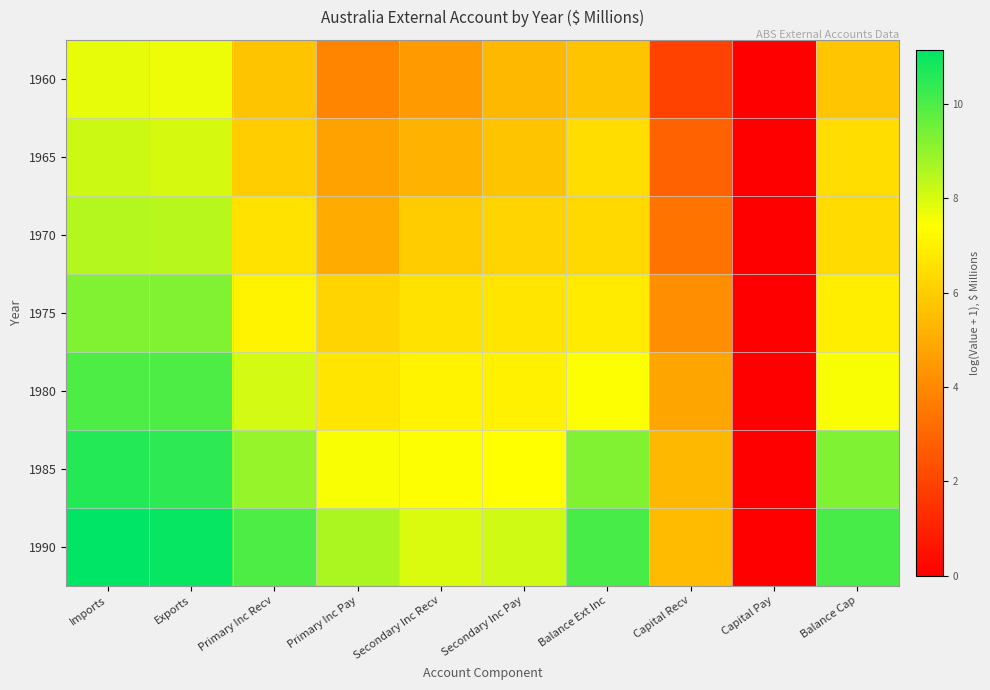

List the series in order of their peak value, highest first.

1990, 1985, 1980, 1975, 1970, 1965, 1960